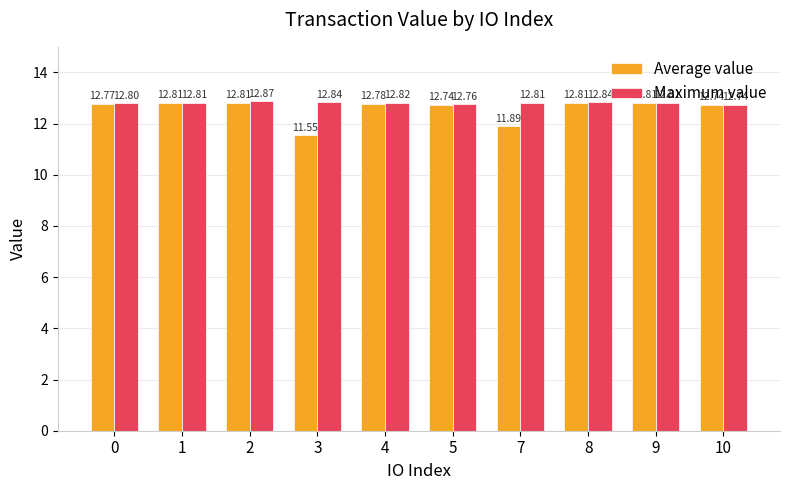

Count the number of data series in this chart.

2